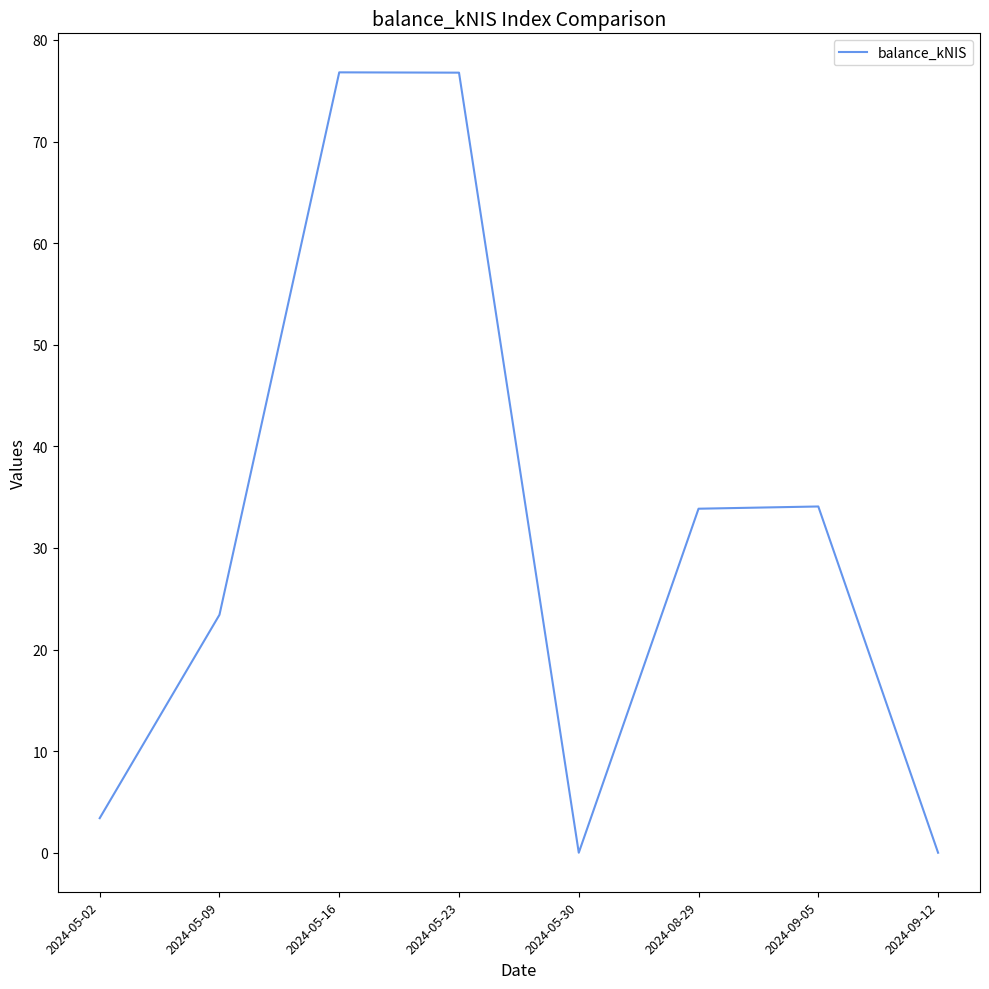

At which label does the data first exceed 33?

2024-05-16